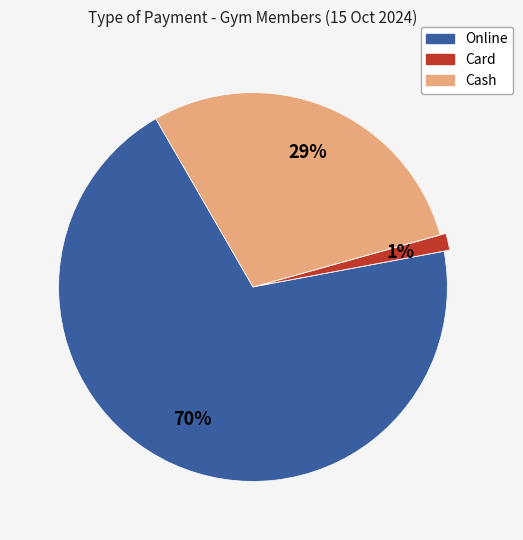

Is there any slice that represents more than half of the pie?

Yes